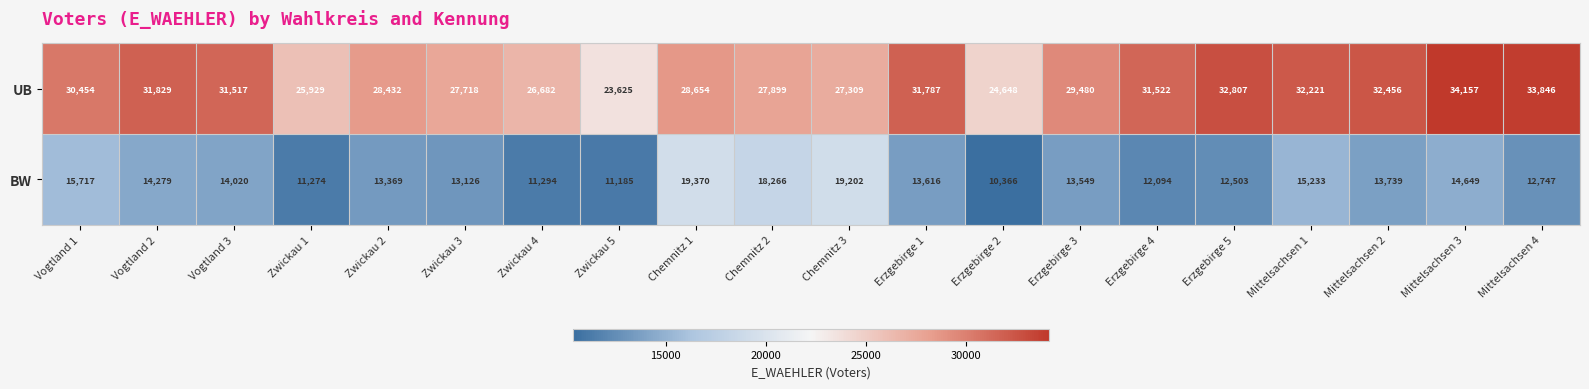

At which category is the sum across all series the highest?

Mittelsachsen 3